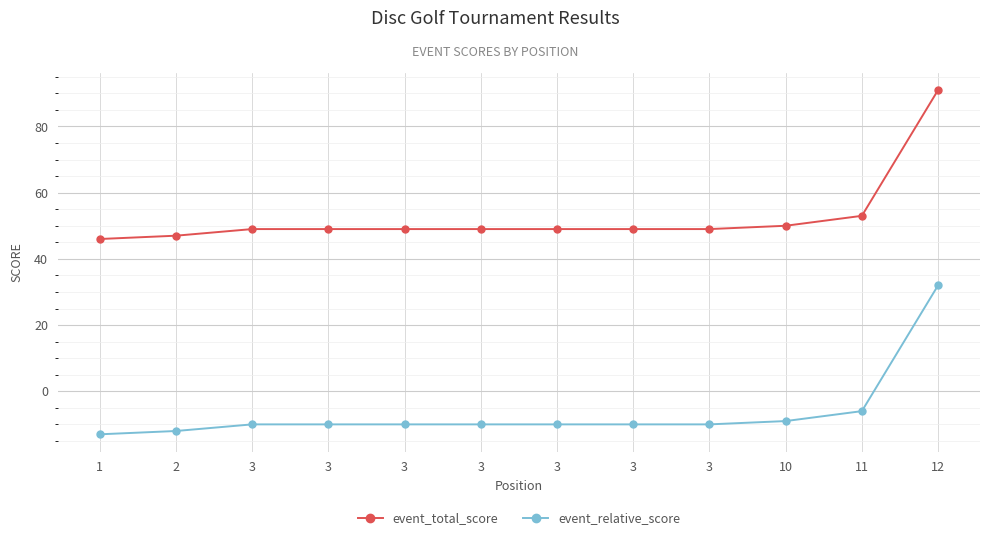

Reading right to left, what are all the values shown in this chart?

event_total_score: 91	53	50	49	49	49	49	49	49	49	47	46
event_relative_score: 32	-6	-9	-10	-10	-10	-10	-10	-10	-10	-12	-13